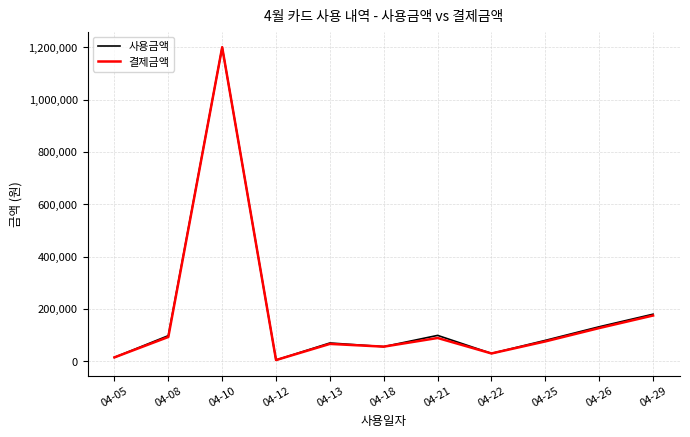

What is the minimum value for 결제금액?

4800